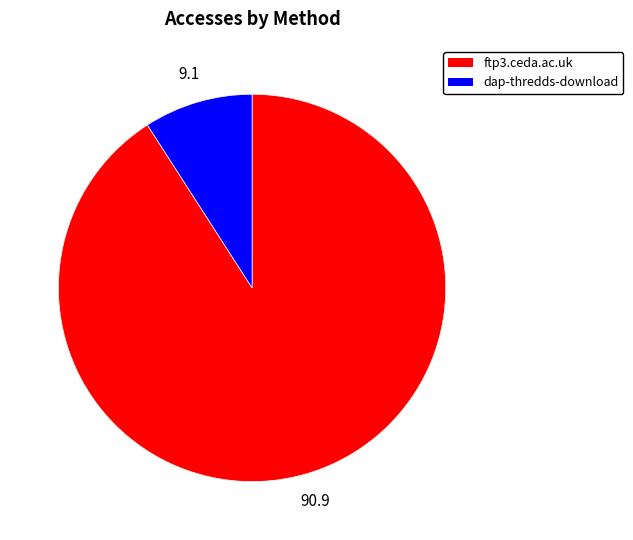

What is the ratio of the value at dap-thredds-download to the value at ftp3.ceda.ac.uk?

0.1